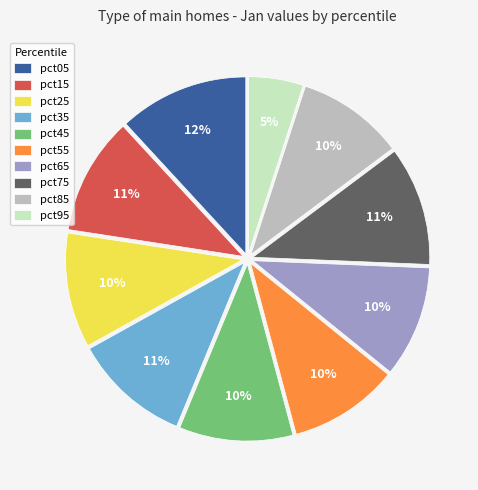

Combined, do pct35 and pct65 account for over 50%?

No